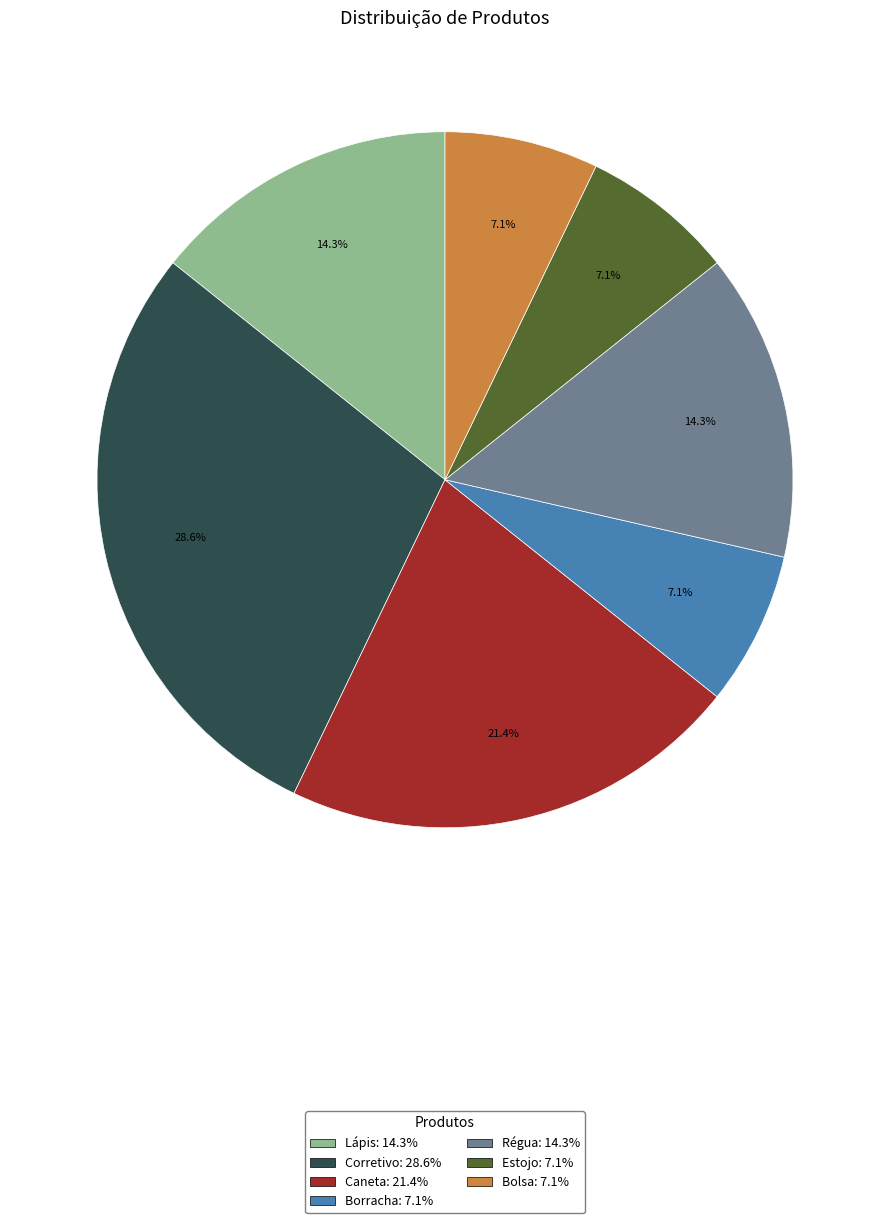

The Bolsa slice represents 7% of the pie. True or false?

True